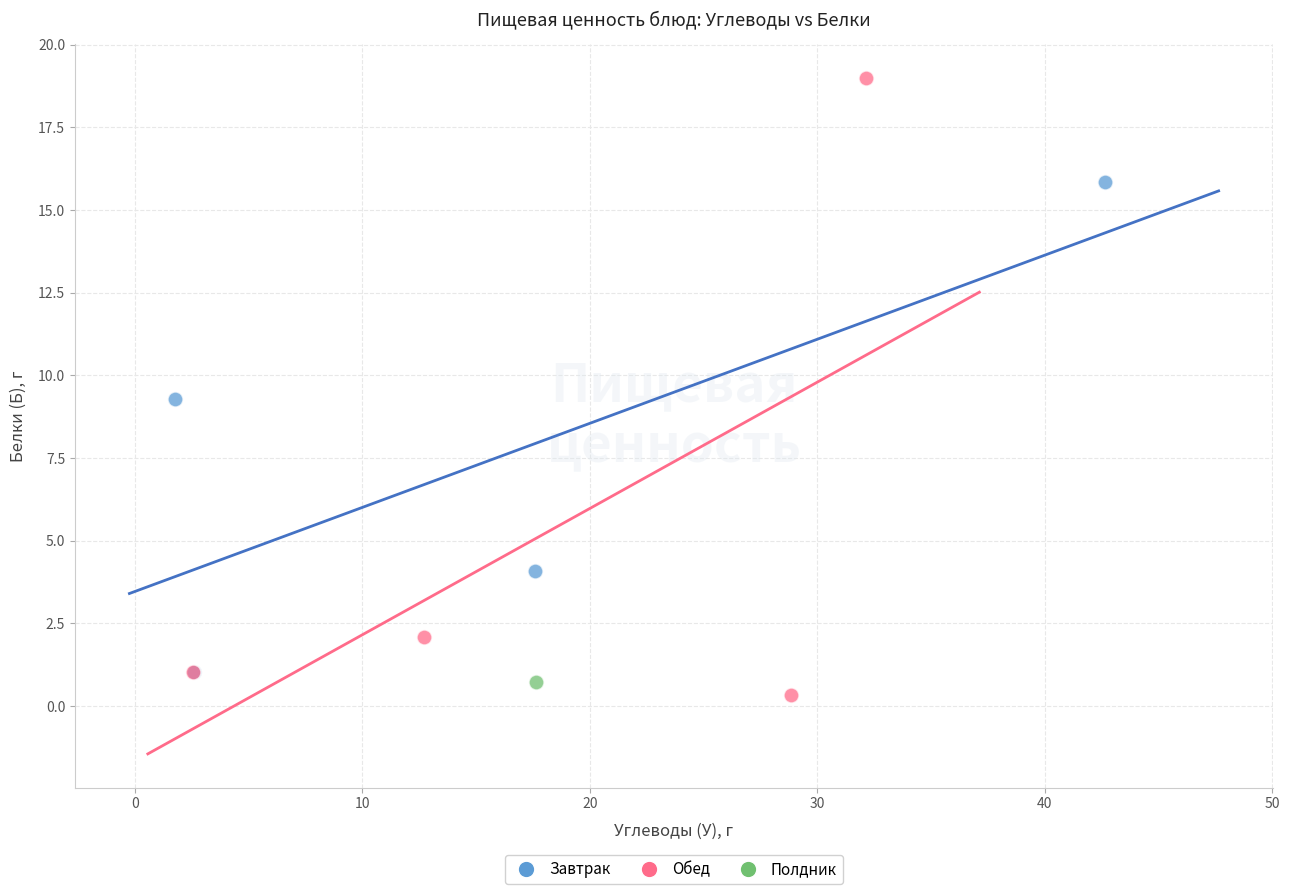

Which series reaches the maximum Y coordinate?

Обед